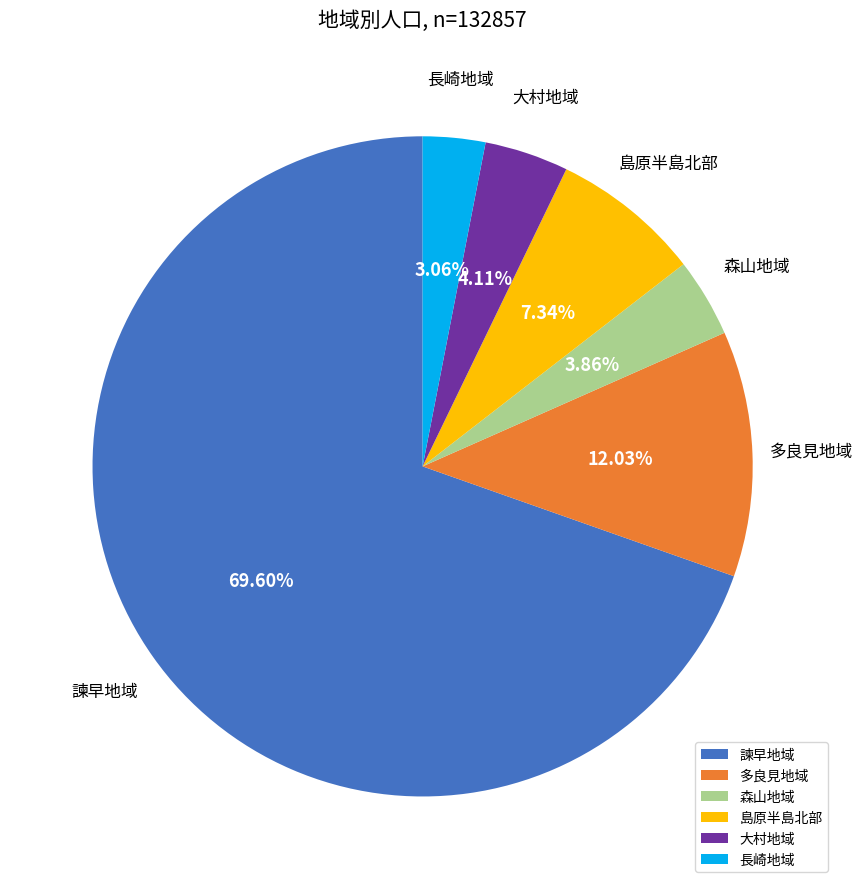

Between 森山地域 and 諫早地域, which is larger?

諫早地域